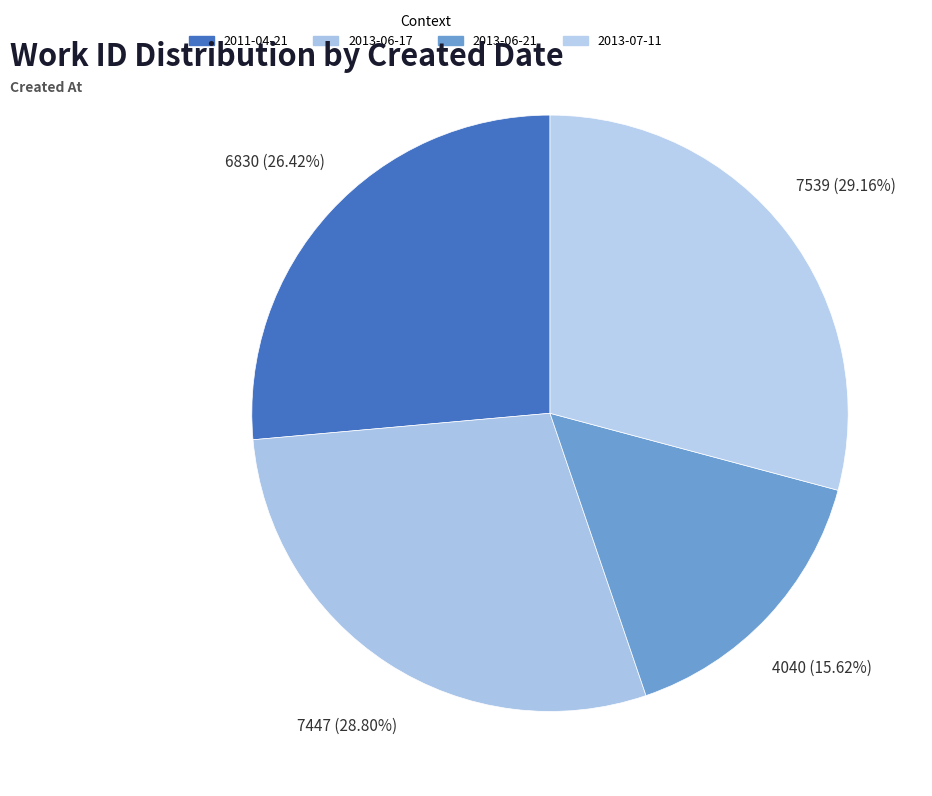

Rank the categories by value from lowest to highest.

2013-06-21, 2011-04-21, 2013-06-17, 2013-07-11